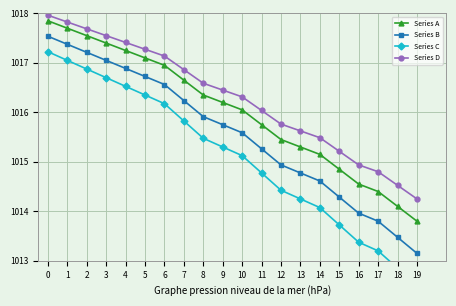

What is the average value of the Series B series?

1015.6